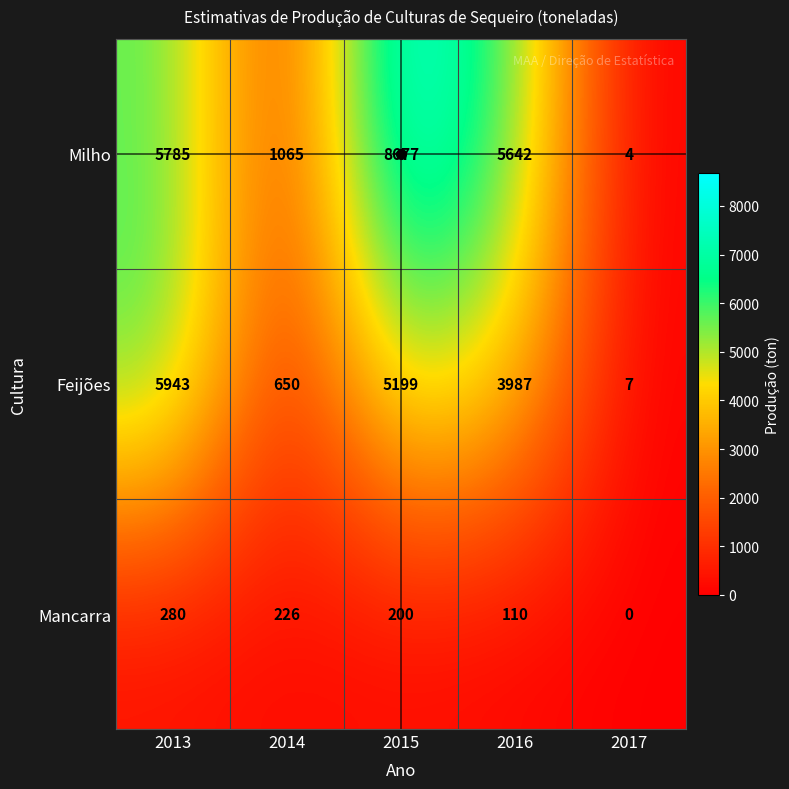

Rank the series by their average value, from lowest to highest.

Mancarra, Feijões, Milho